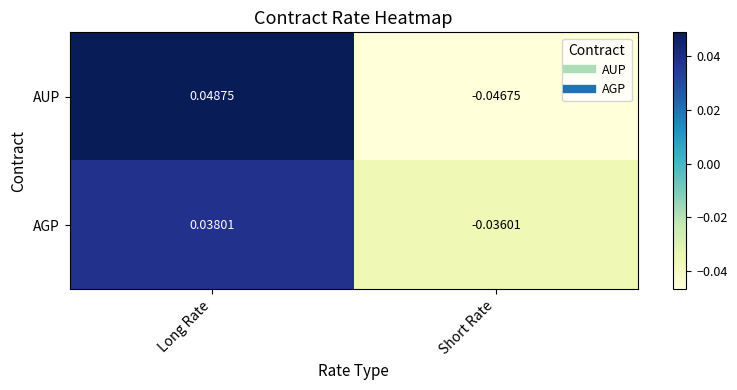

At which label does AUP first exceed 0?

Long Rate